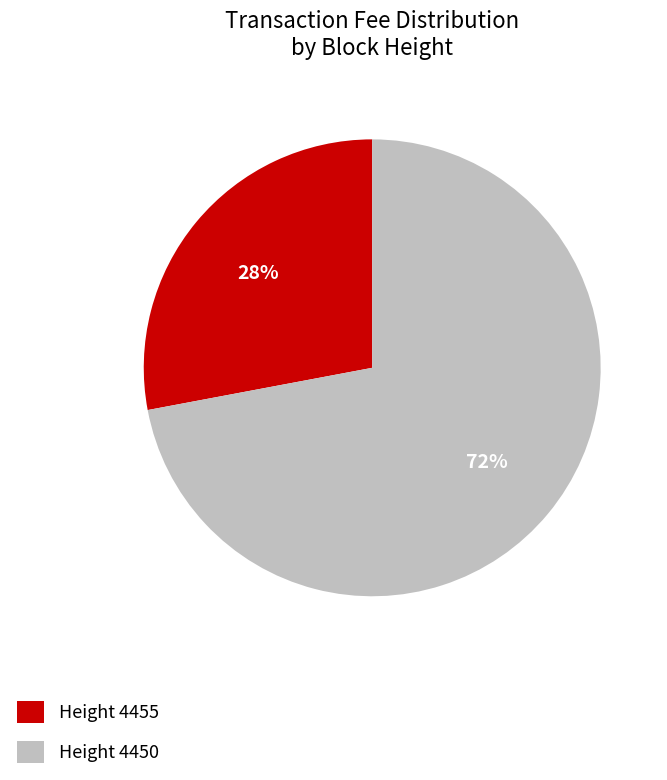

To the nearest percent, what is the combined percentage of Height 4450 and Height 4455?

100%